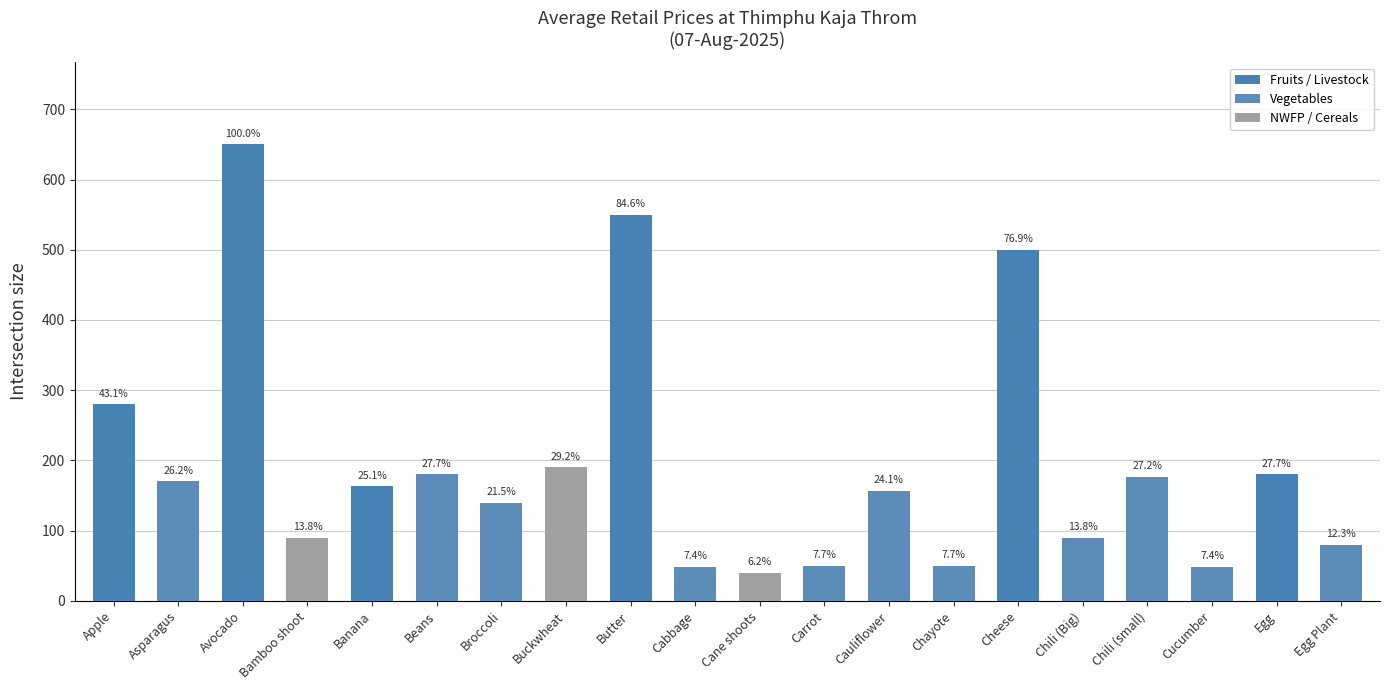

Are the bars horizontal?

No